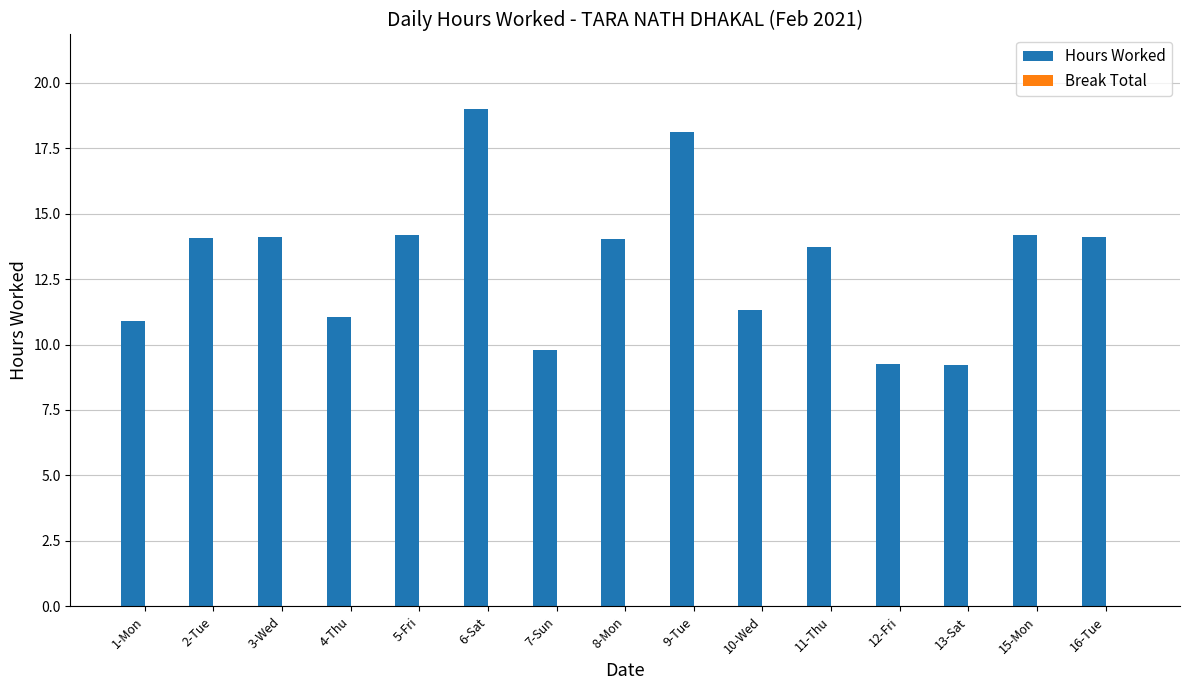

What is the difference between the second highest and second lowest values?

8.9